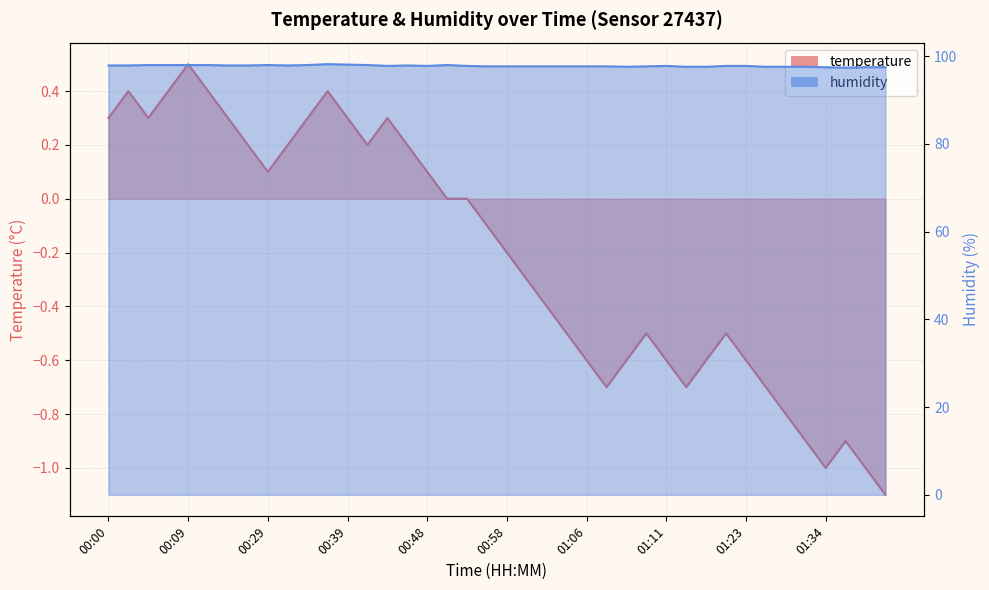

Is the value of temperature at 01:26 greater than the value of humidity at 01:08?

No